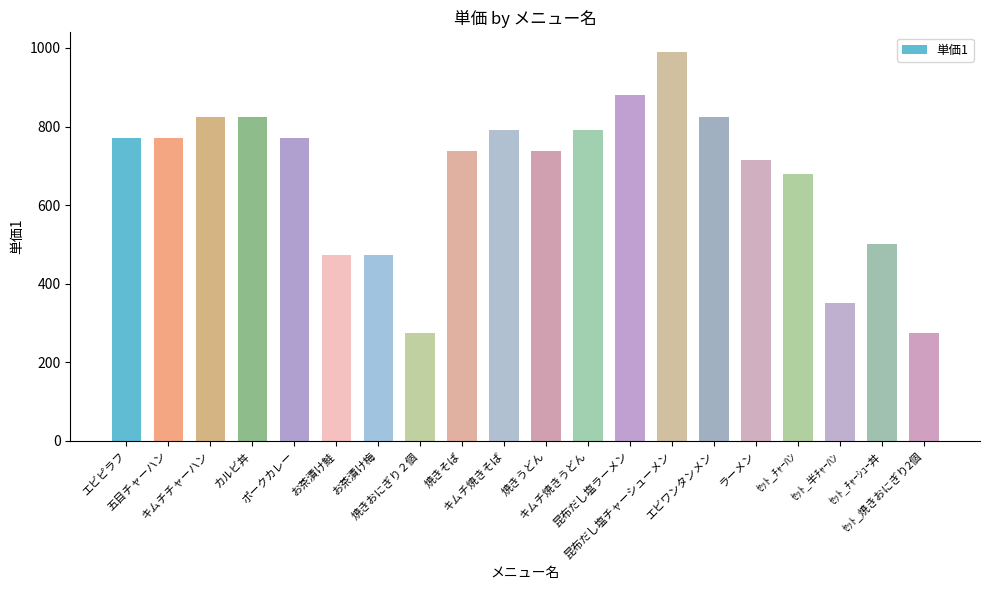

What is the ratio of the value at ｾｯﾄ_ﾁｬｰﾊﾝ to the value at ｾｯﾄ_半ﾁｬｰﾊﾝ?

1.9